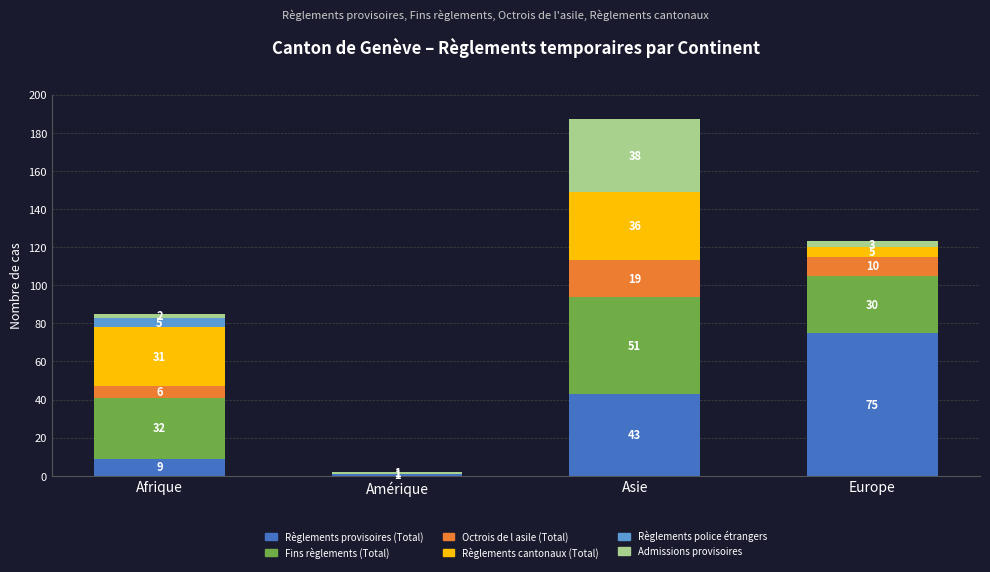

What is the highest value of the Règlements provisoires (Total) series?

75